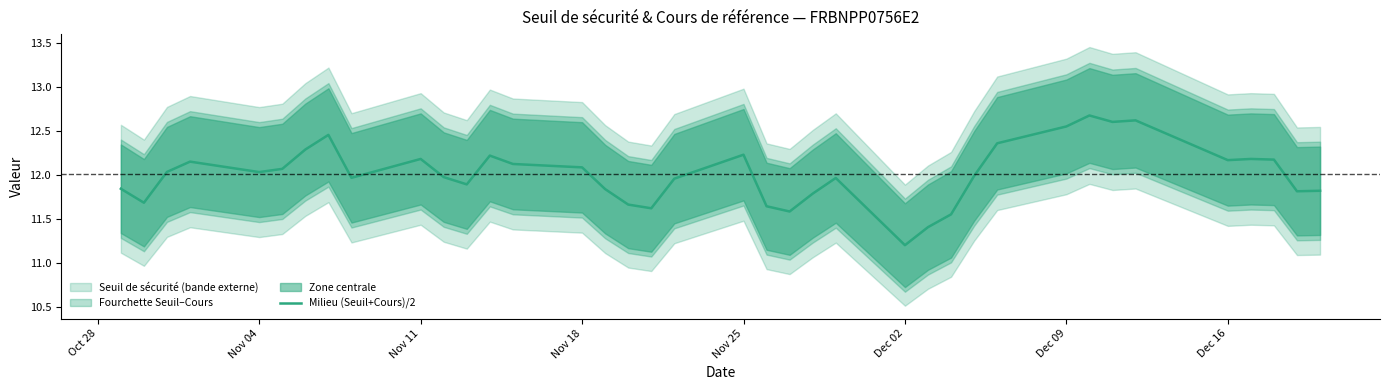

Where is Milieu (Seuil+Cours)/2 nearest to the value 11?

Dec 02